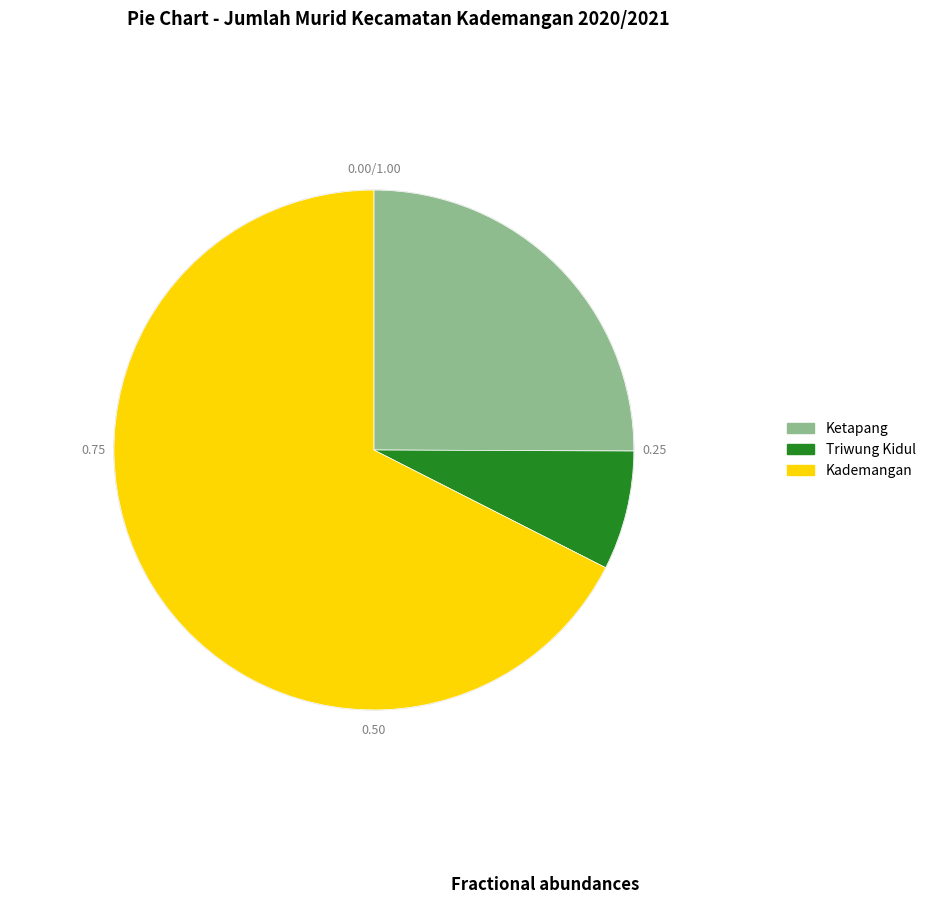

What is the majority slice?

Kademangan